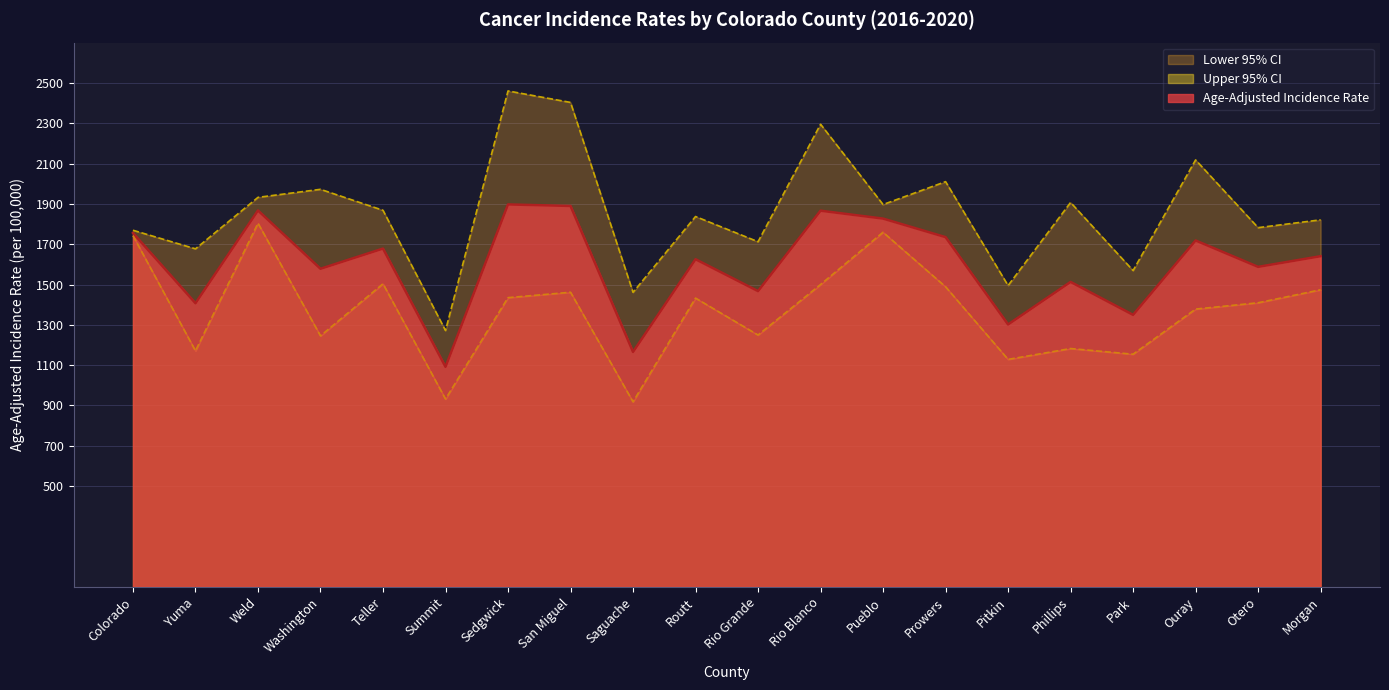

The Upper 95% CI series shows 1782.2 at Otero. True or false?

True